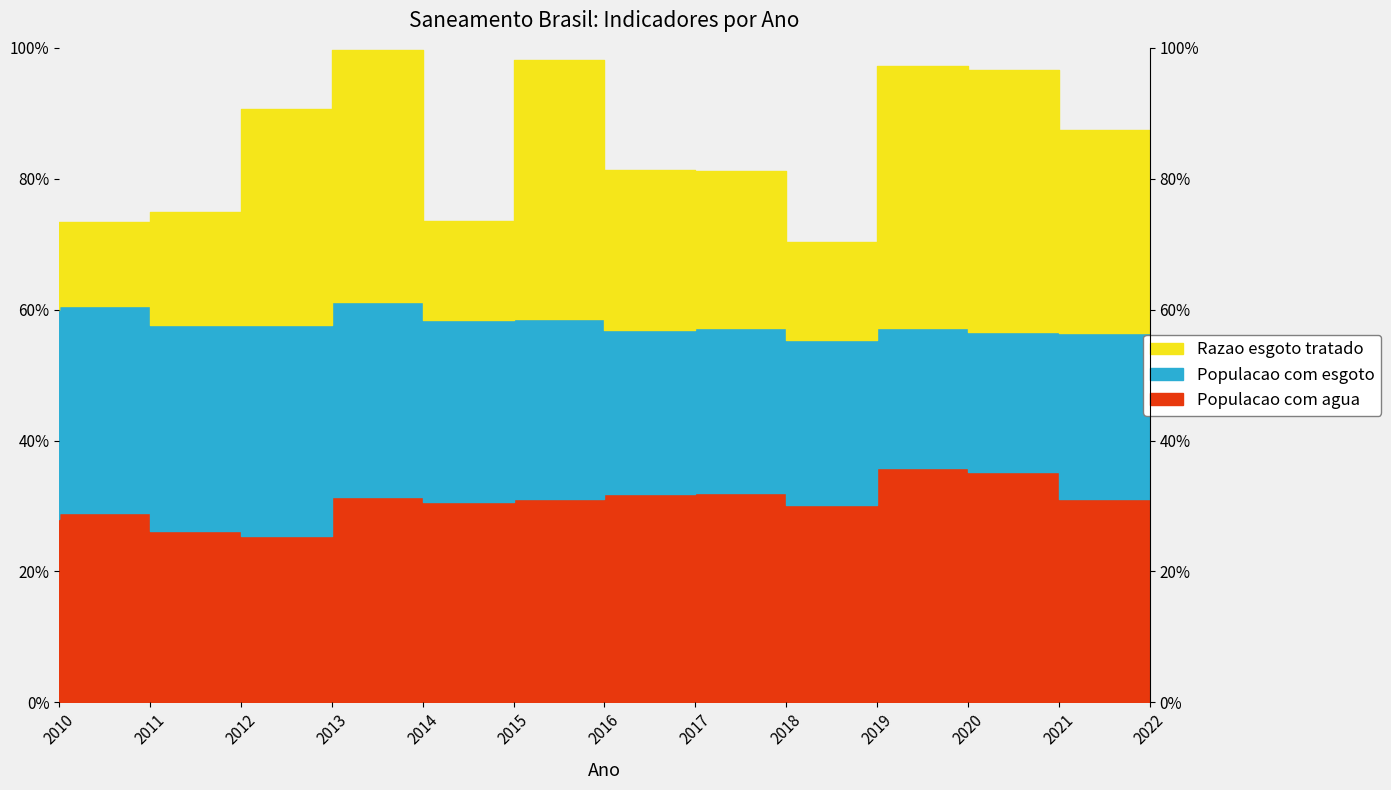

At how many categories does at least one series exceed 1?

13